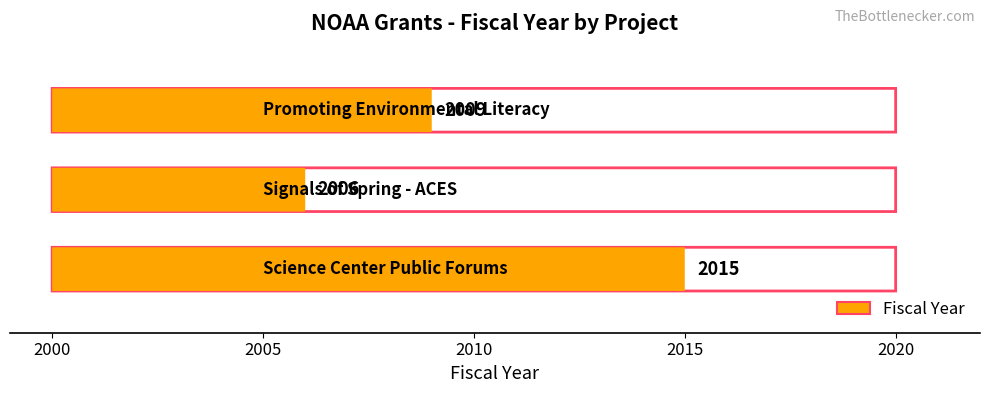

Reading left to right, transcribe all the data shown in this chart.

Science Center Public Forums=2015	Signals of Spring - ACES=2006	Promoting Environmental Literacy=2009